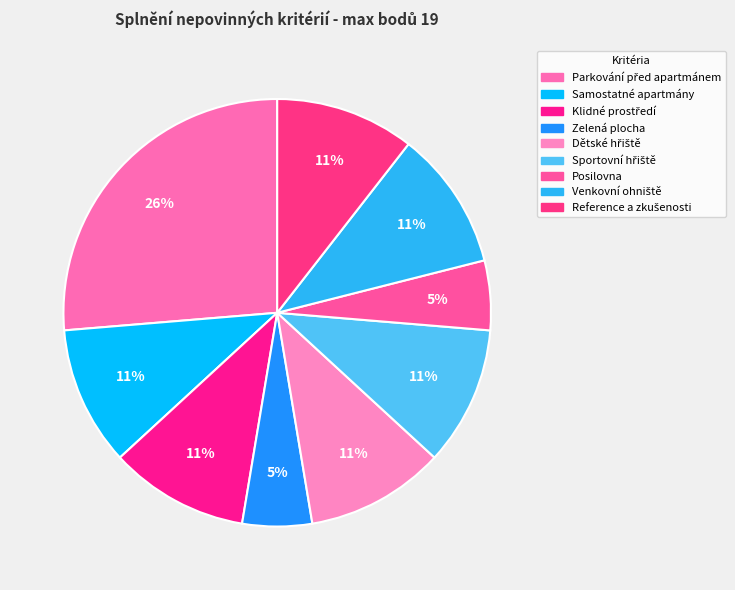

Is there any slice that represents more than half of the pie?

No